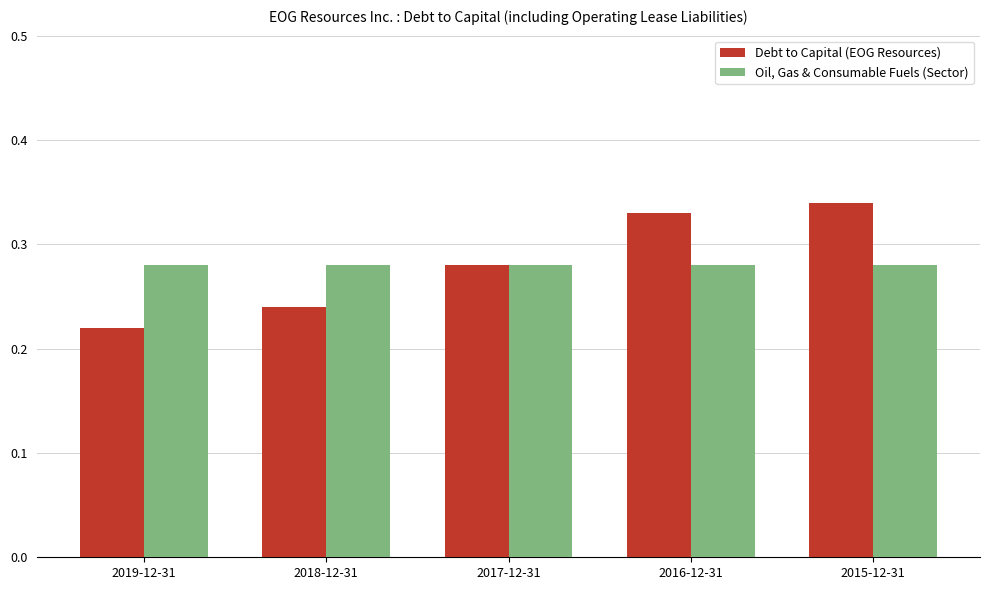

Between 2018-12-31 and 2016-12-31, which series saw the biggest shift?

Debt to Capital (EOG Resources)